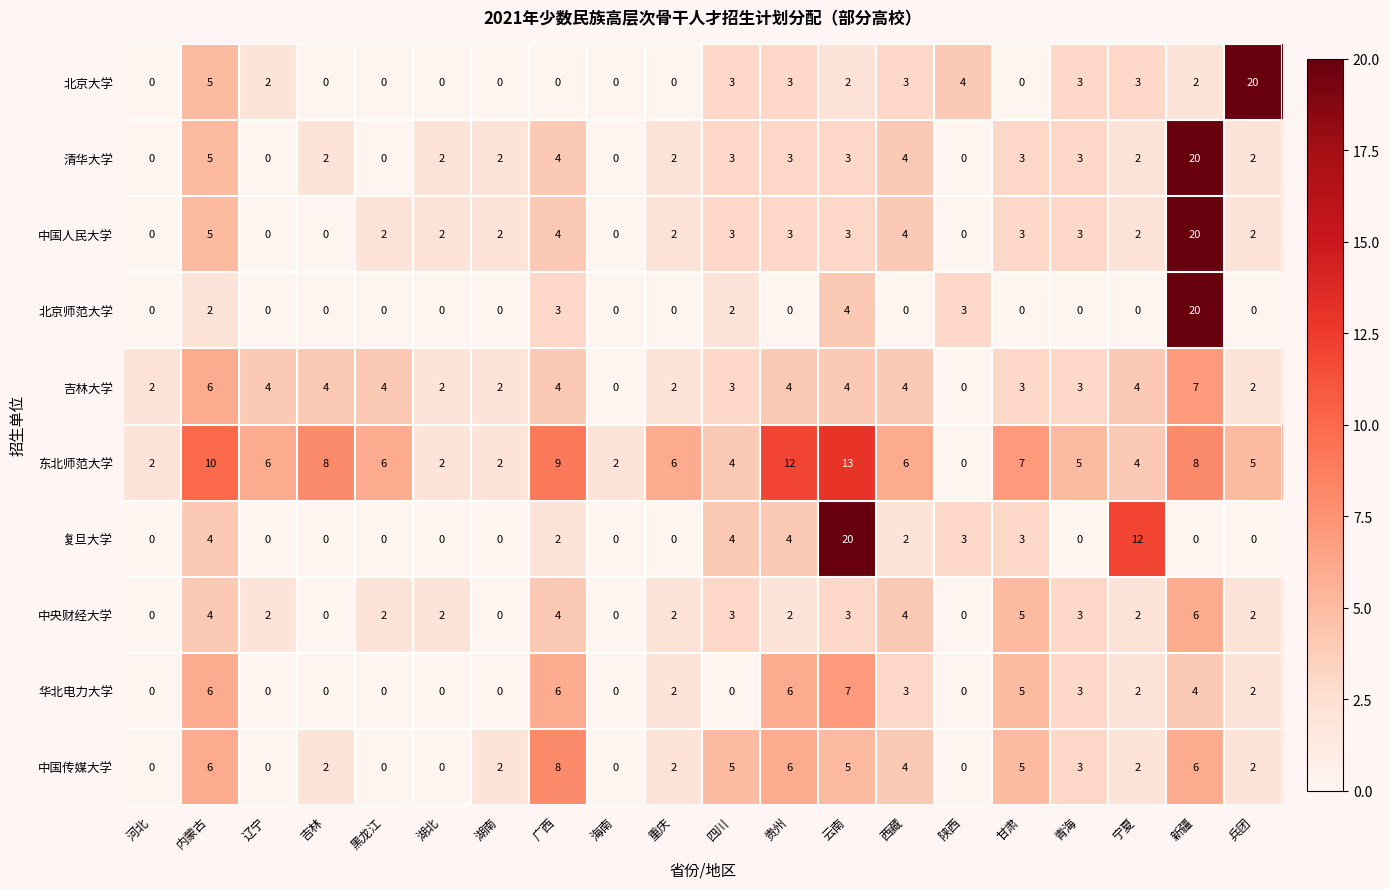

What is the approximate value of 清华大学 at 广西, to the nearest 5?

5